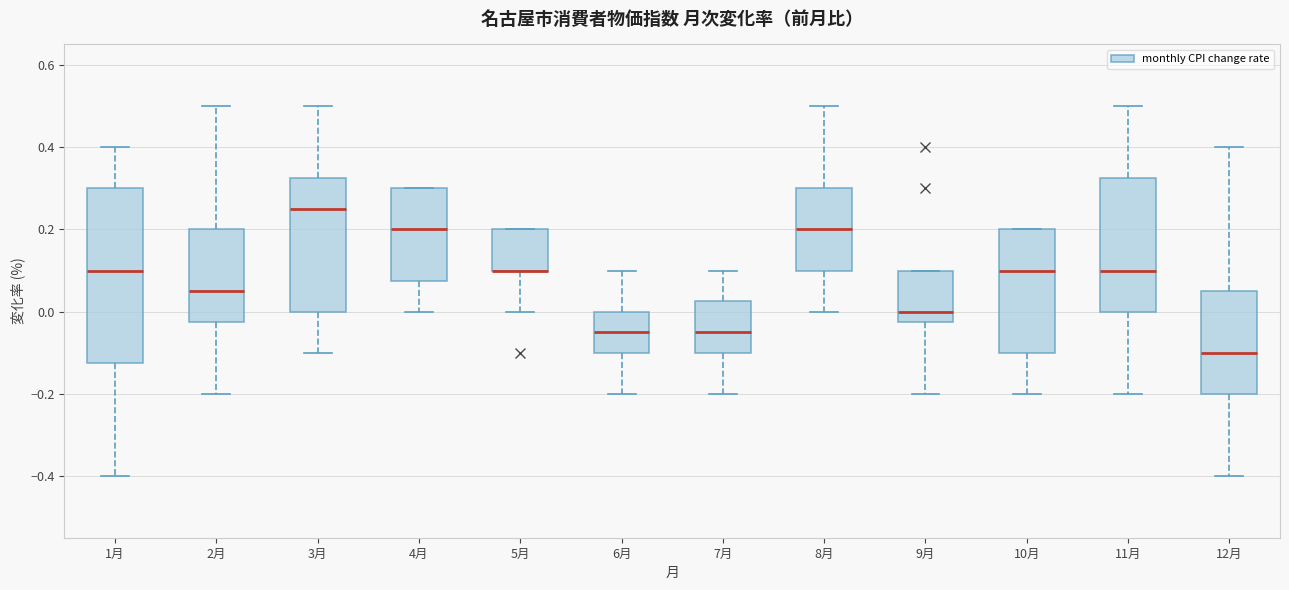

Comparing the boxes themselves (not the whiskers), which one is the tallest?

1月